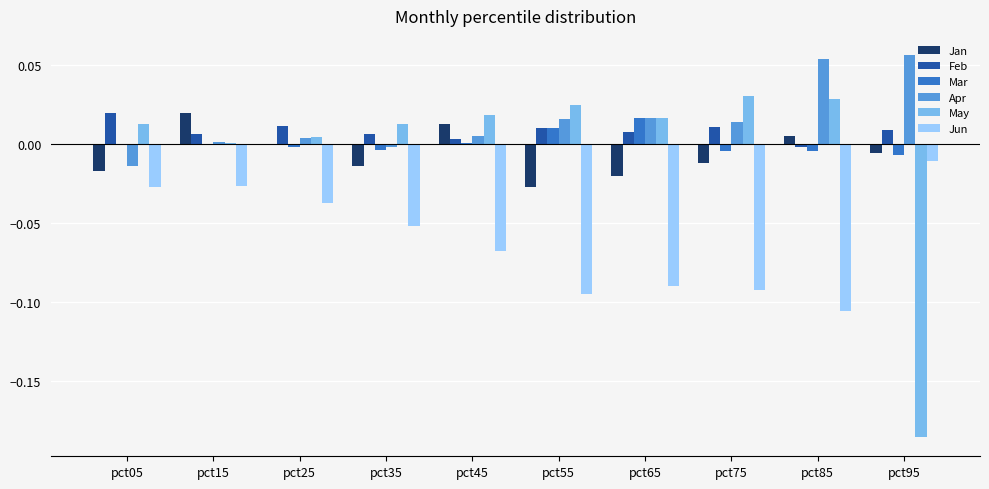

Is it true that Feb equals 0.0 at pct15?

True